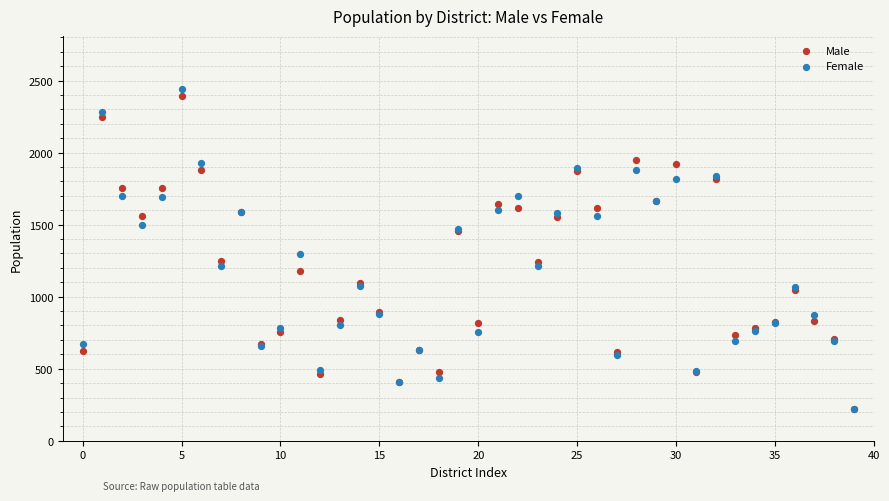

In the Female series, what Y value is closest to 1330?

1296